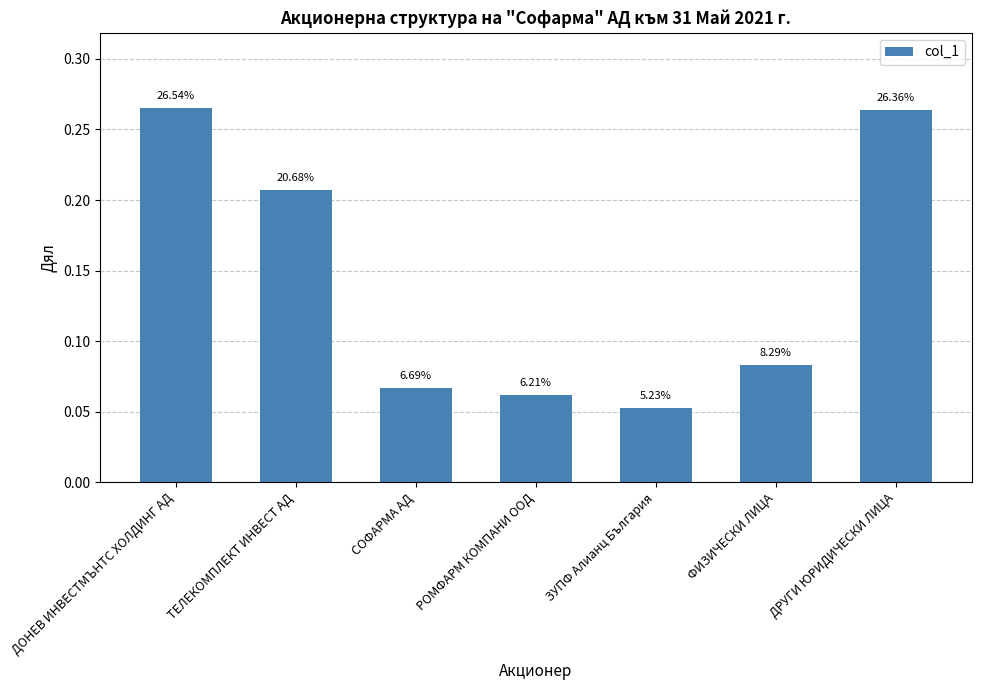

What is the difference between the maximum and minimum values?

0.2